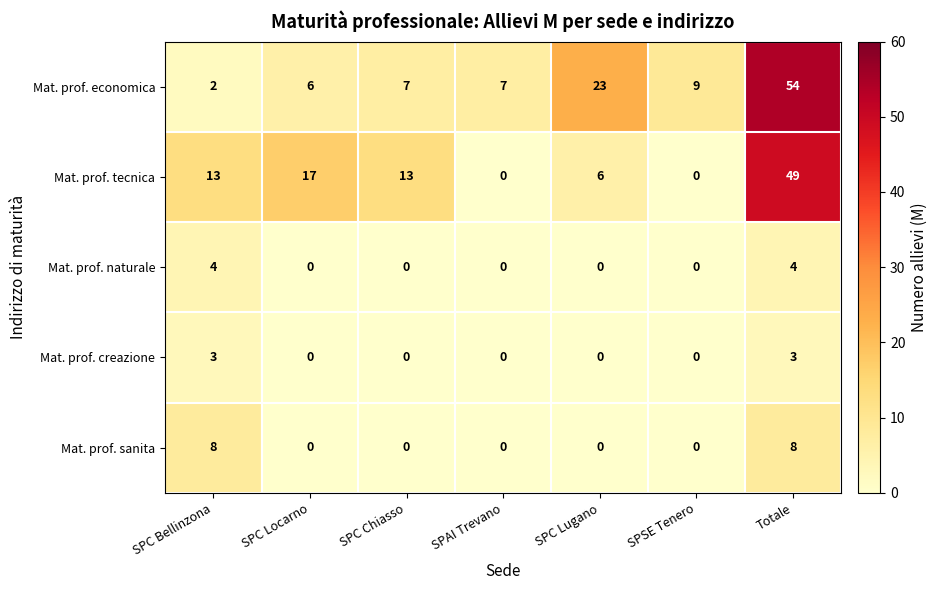

At which label is Mat. prof. tecnica closest to 24?

SPC Locarno